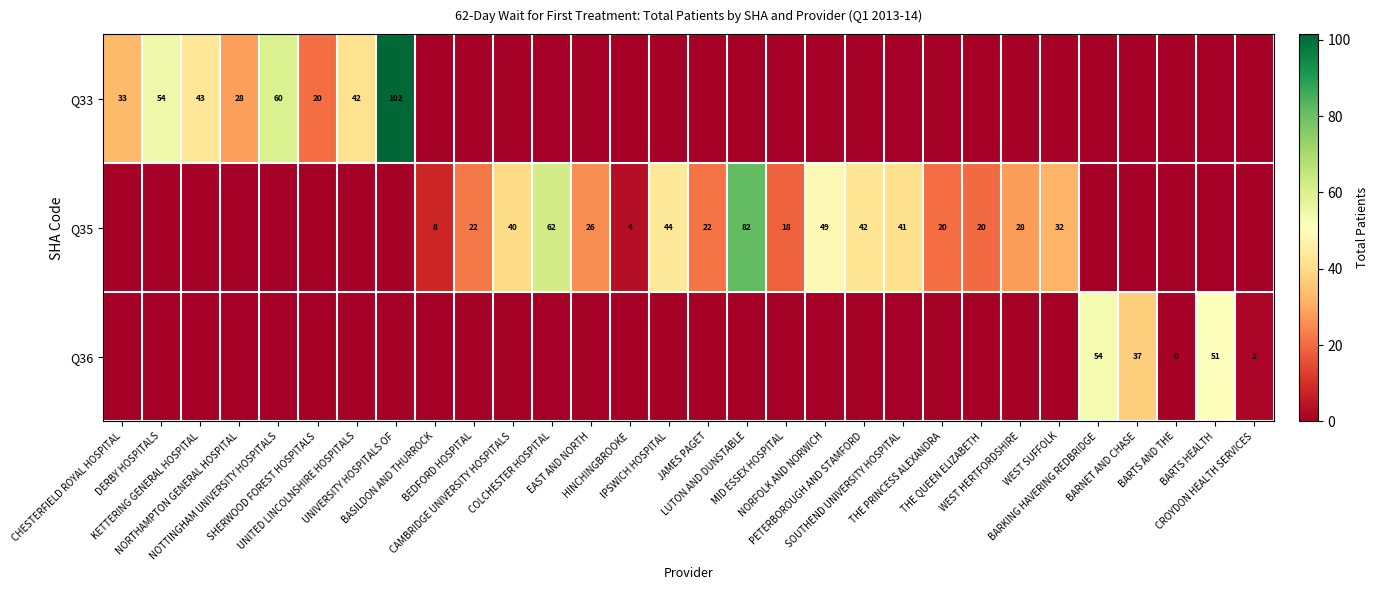

Which series has the widest spread of values?

Q33